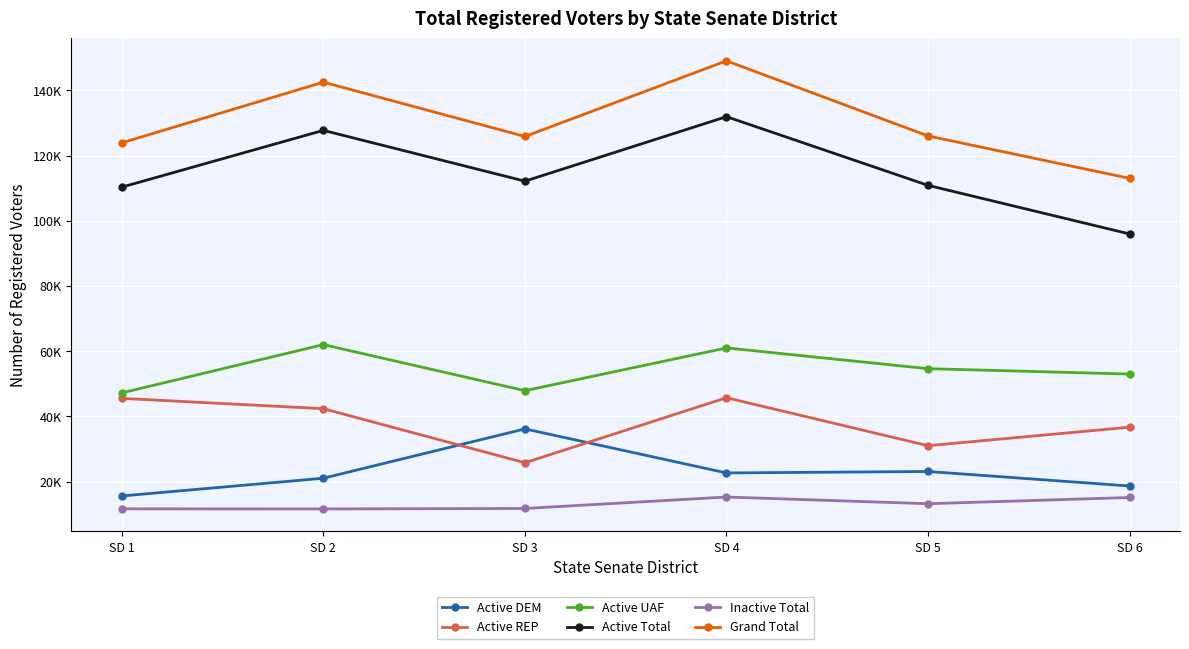

Reading left to right, transcribe all the data shown in this chart.

Active DEM: 15621	21062	36188	22682	23131	18677
Active REP: 45544	42389	25807	45749	31036	36710
Active UAF: 47231	62028	47909	61012	54651	52998
Active Total: 110320	127724	112150	131923	110864	95965
Inactive Total: 11679	11644	11790	15299	13243	15156
Grand Total: 123900	142508	125851	149047	126018	113013